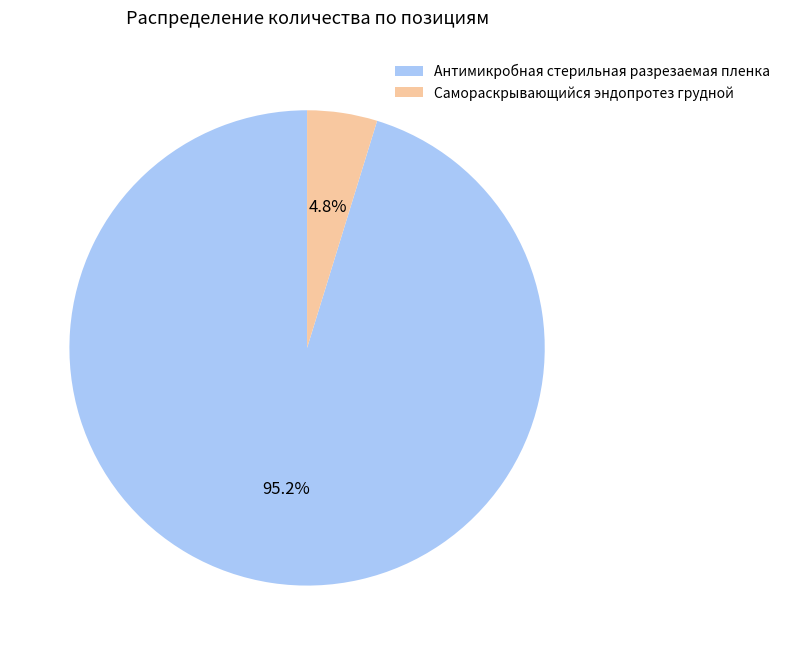

To the nearest percent, what portion does Самораскрывающийся эндопротез грудной represent?

5%